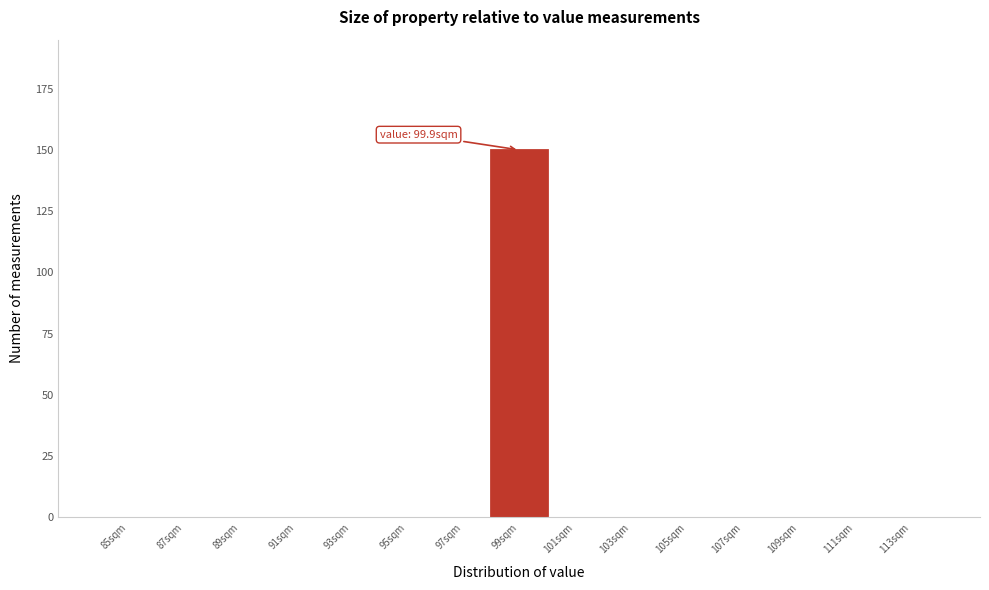

Reading left to right, transcribe all the data shown in this chart.

85sqm=0	87sqm=0	89sqm=0	91sqm=0	93sqm=0	95sqm=0	97sqm=0	99sqm=150	101sqm=0	103sqm=0	105sqm=0	107sqm=0	109sqm=0	111sqm=0	113sqm=0